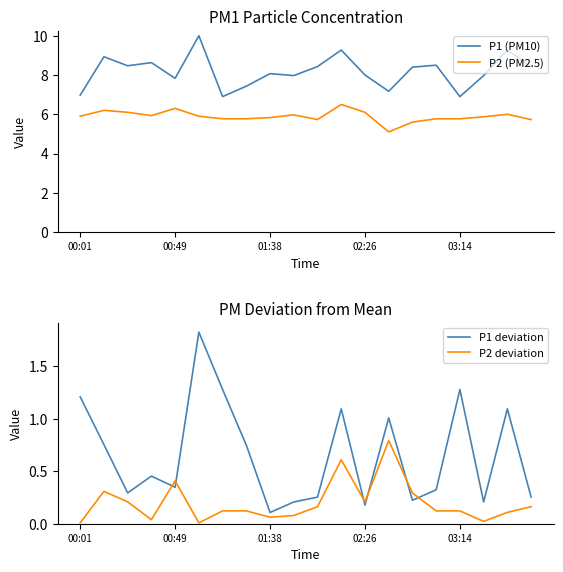

What is the difference between the P2 (PM2.5) values at 15 and 18?

0.2